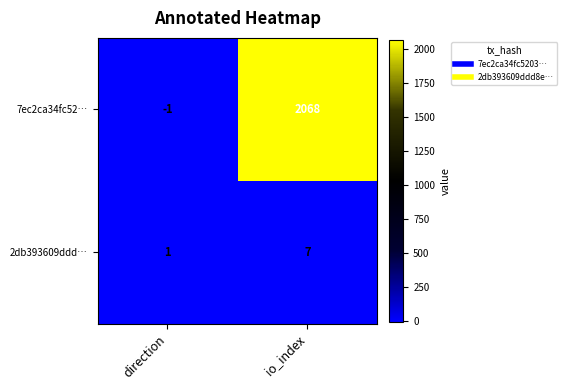

Is the value of 2db393609ddd… at io_index greater than the value of 7ec2ca34fc52… at direction?

Yes